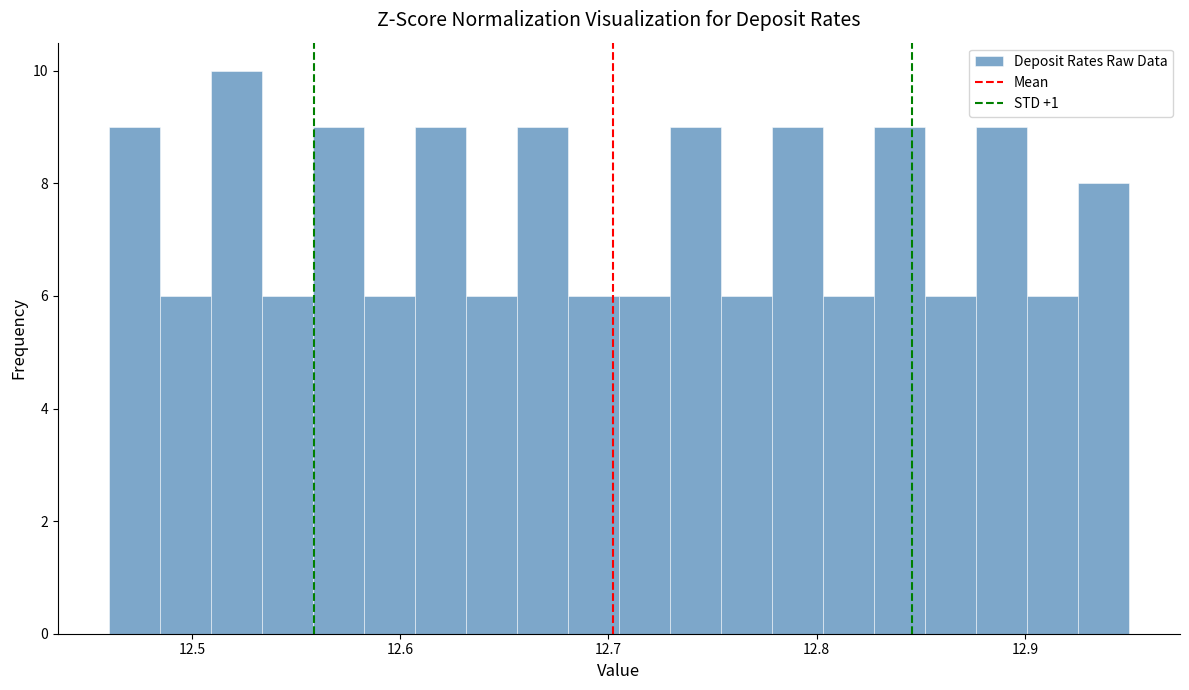

Read against the x-axis, roughly where is the centre of the tallest bar?

12.52